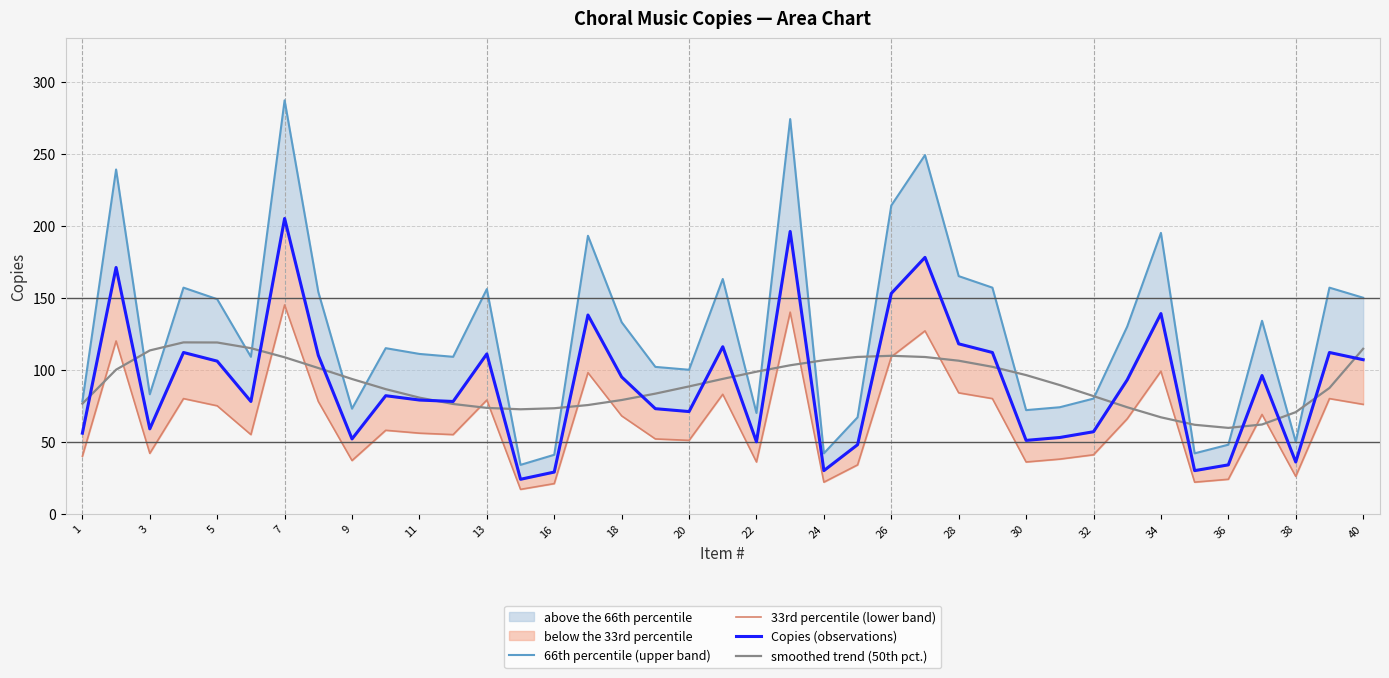

How many interior local valleys does the Copies (observations) series have?

11